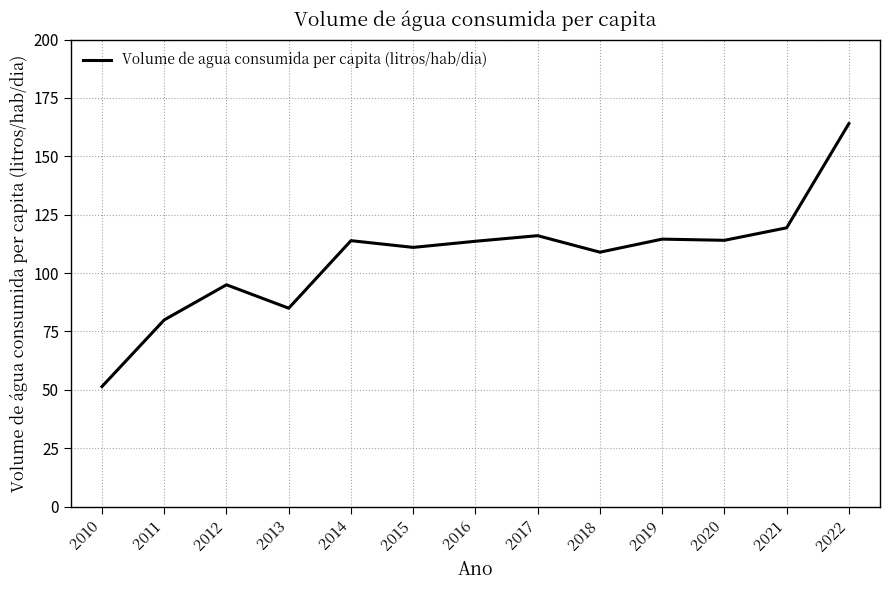

At which category does the chart reach its peak across all series?

2022